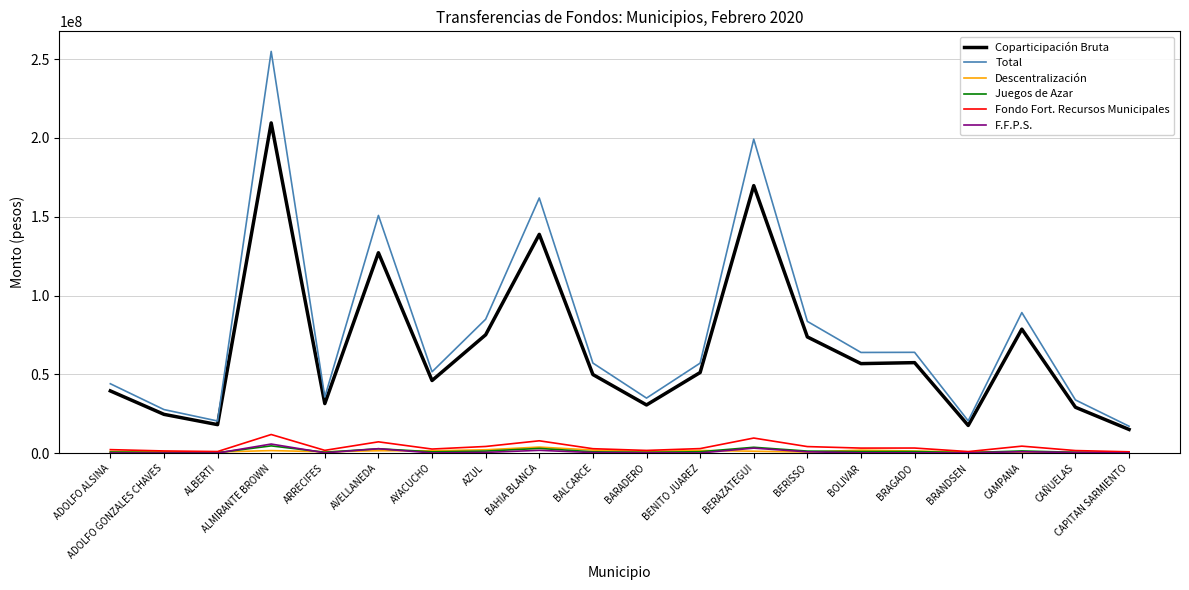

True or false: Coparticipación Bruta and F.F.P.S. cross at least once.

False